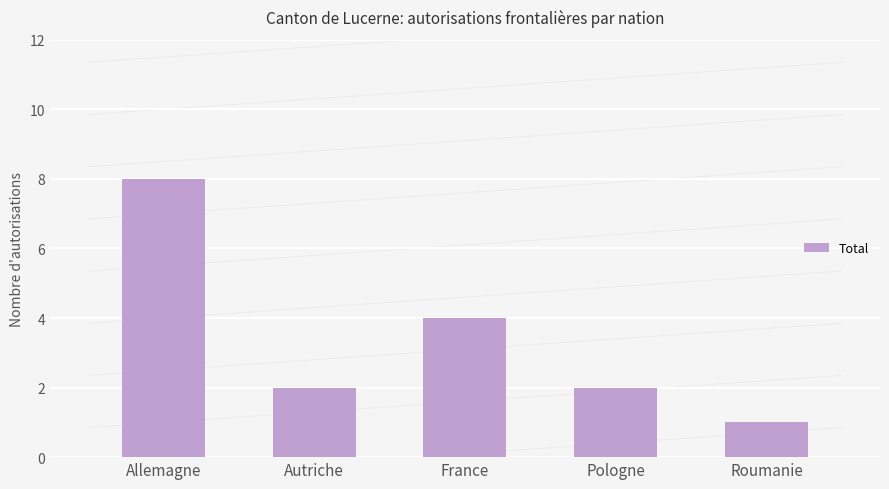

The chart shows a value of 2 at Autriche. True or false?

True